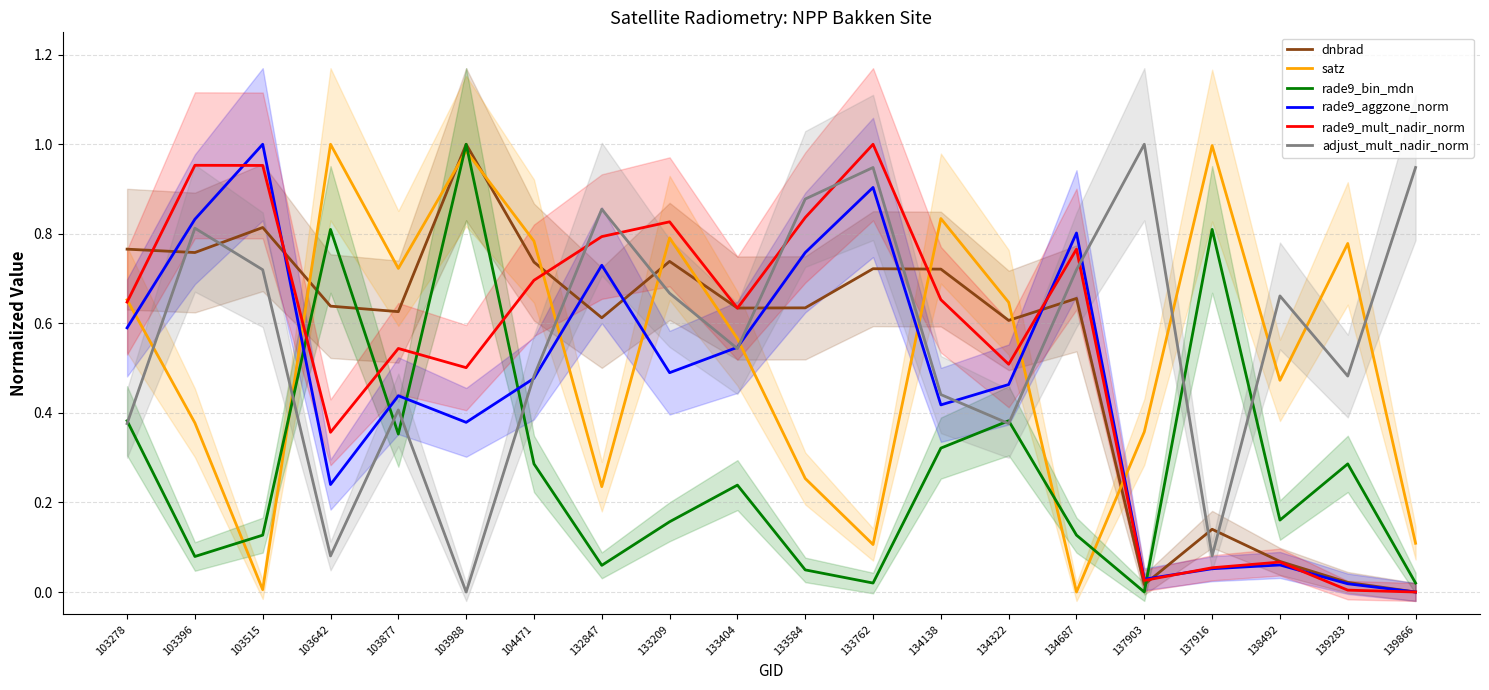

List the labels in order of dnbrad value, largest first.

103988, 103515, 103278, 103396, 133209, 104471, 133762, 134138, 134687, 103642, 133584, 133404, 103877, 132847, 134322, 137916, 138492, 139283, 137903, 139866